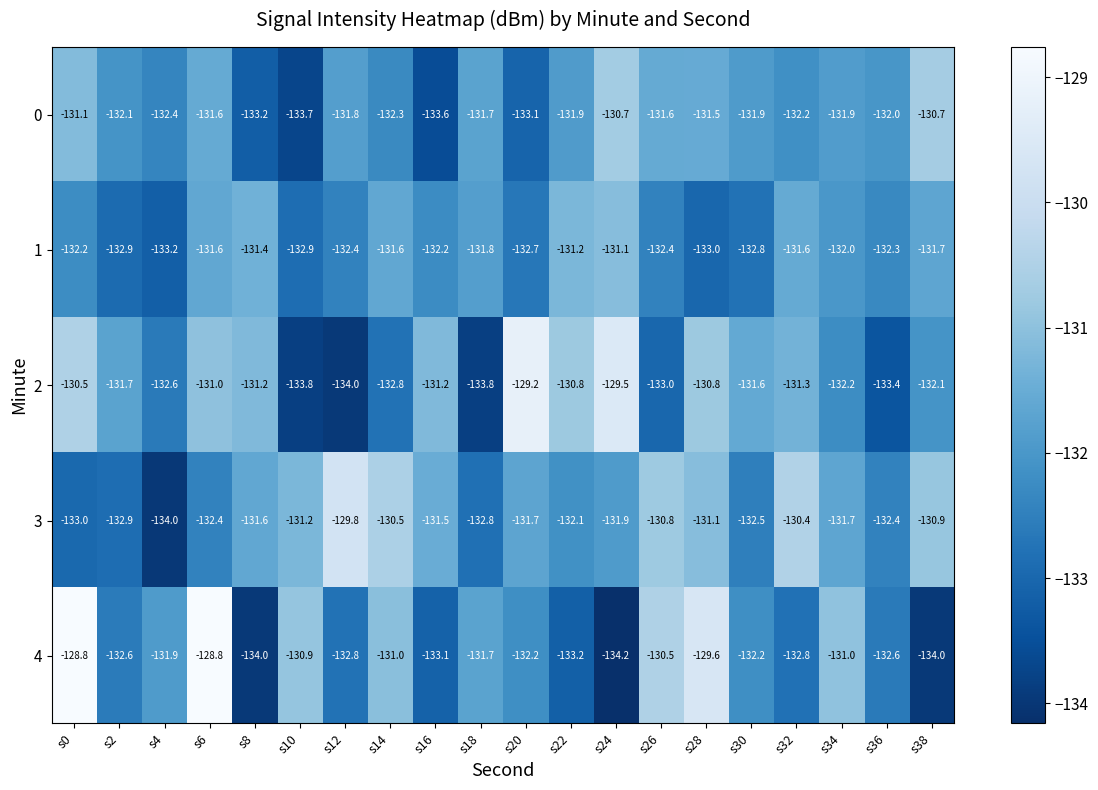

List the series in order of their peak value, highest first.

4, 2, 3, 0, 1